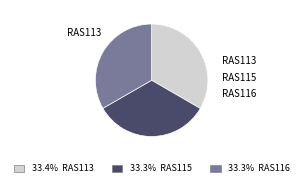

How many segments does this pie chart have?

3